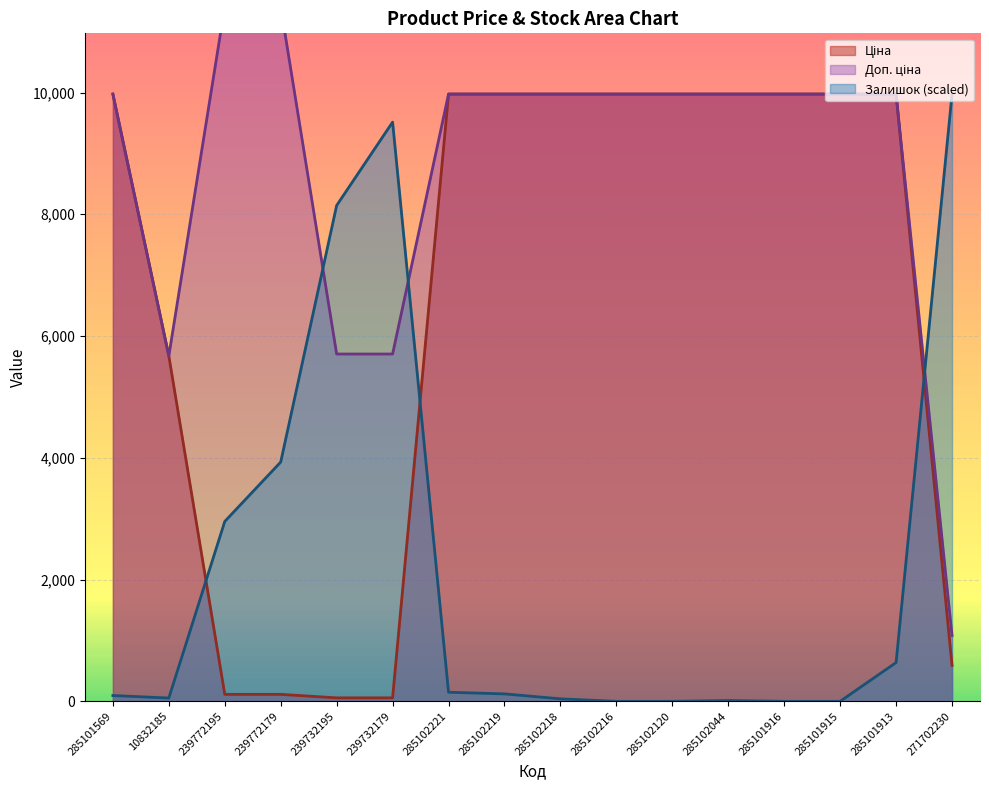

Where does the Ціна series first go above 9974?

285101569